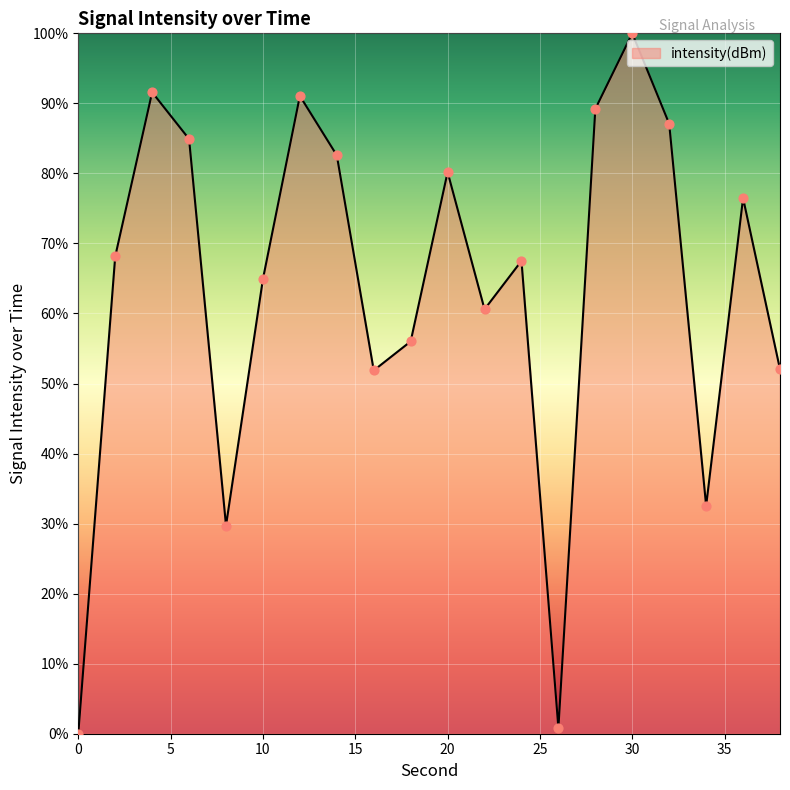

What is the difference between the maximum and minimum values?

100.0